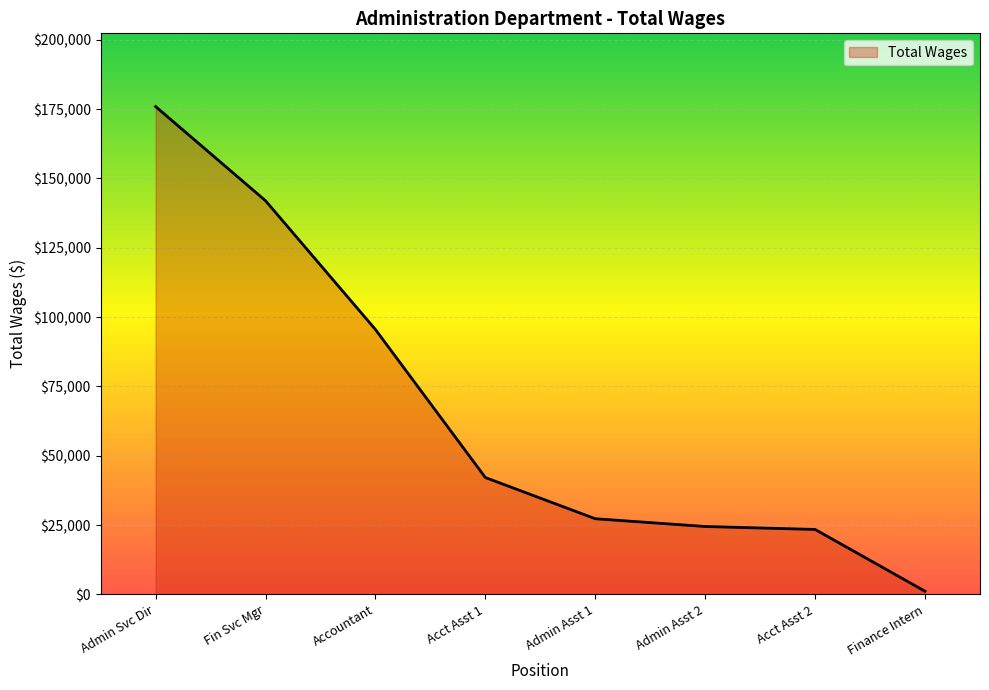

Is it true that the value at Admin Asst 2 is 6441?

False